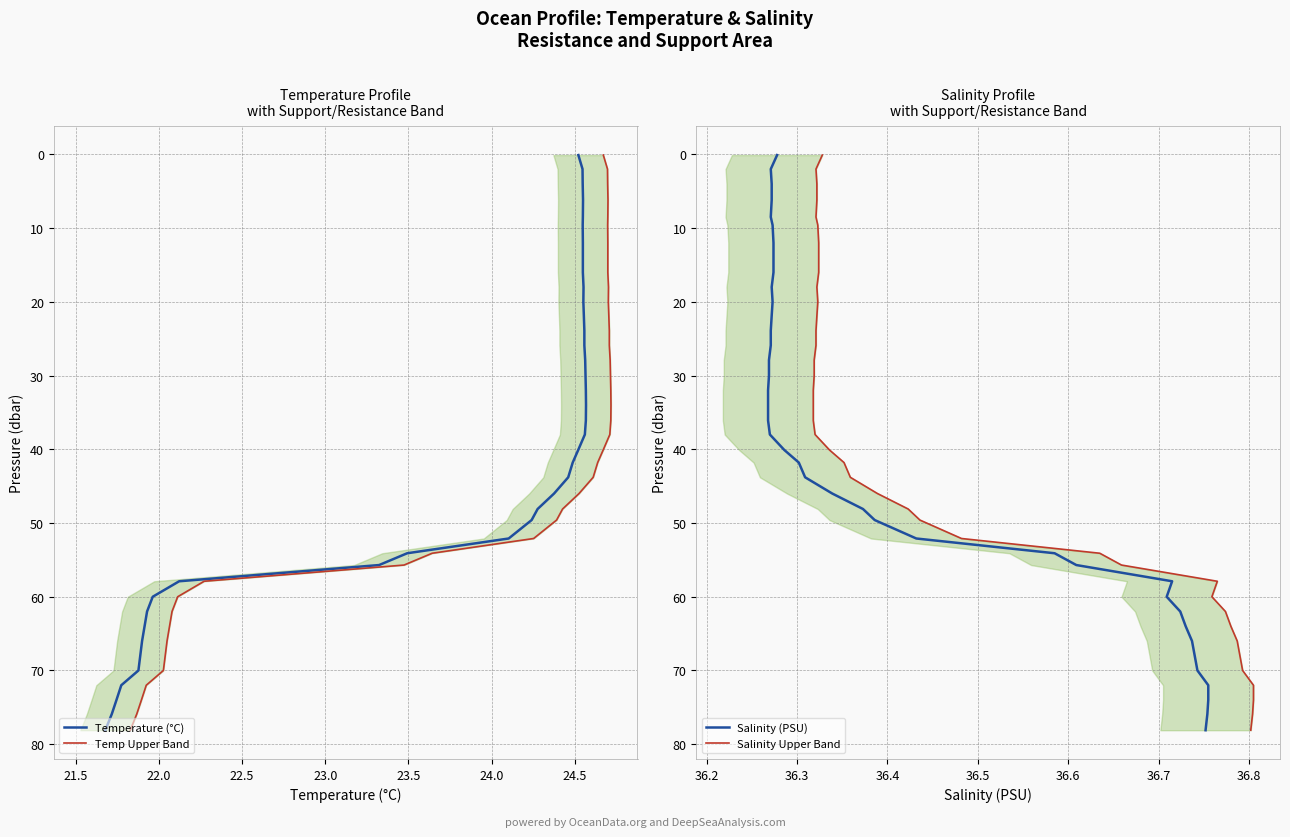

List the series in order of their peak value, lowest first.

Temperature (°C), Temp Upper Band, Salinity (PSU), Salinity Upper Band